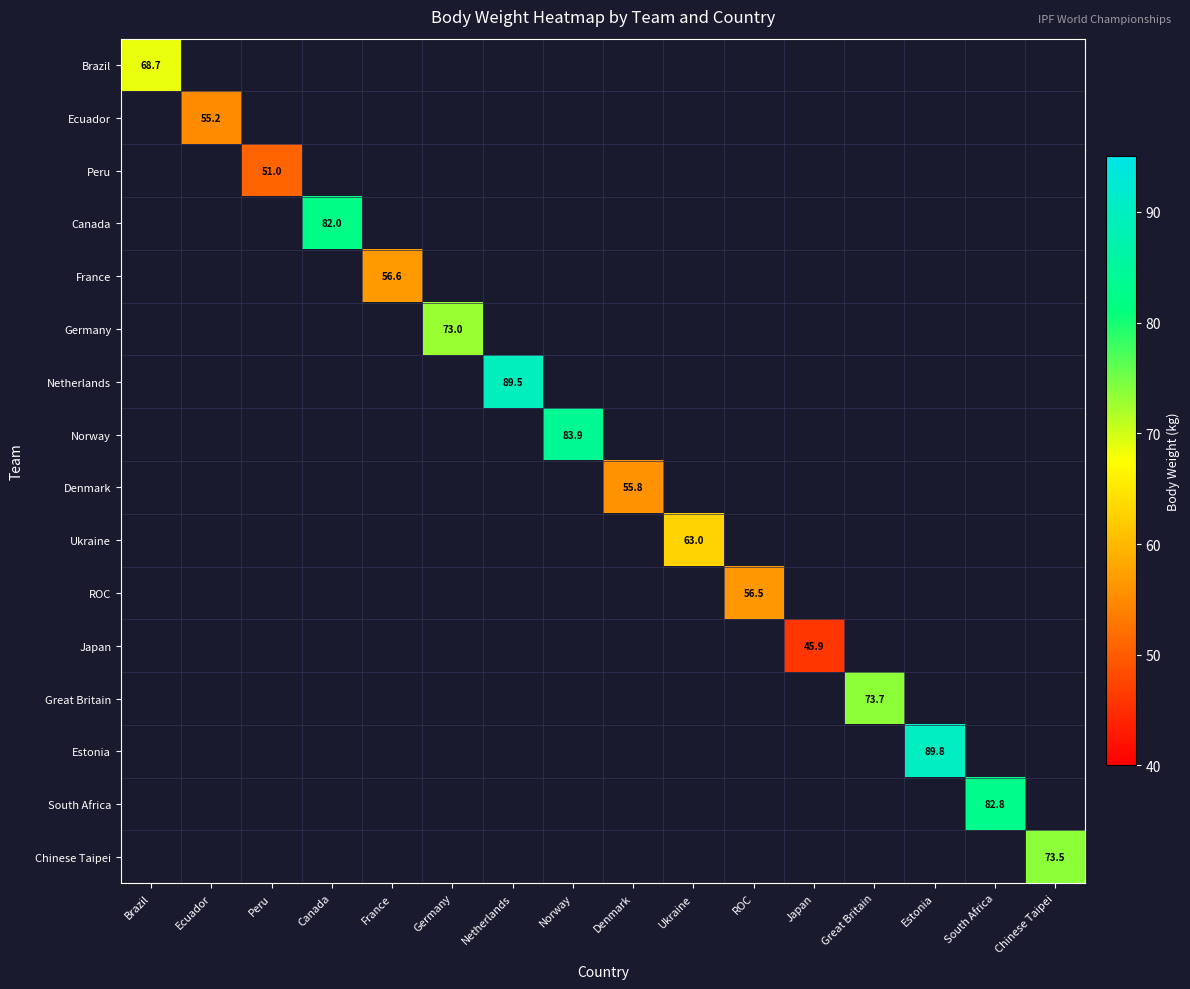

Which series has the widest spread of values?

Brazil